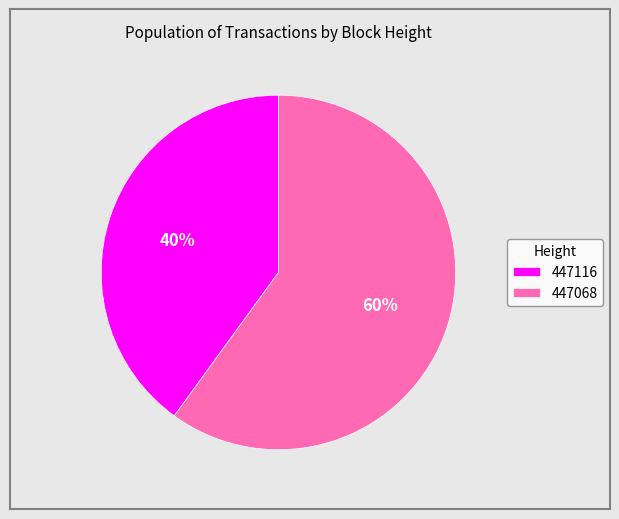

Is 447116 the majority of the pie?

No